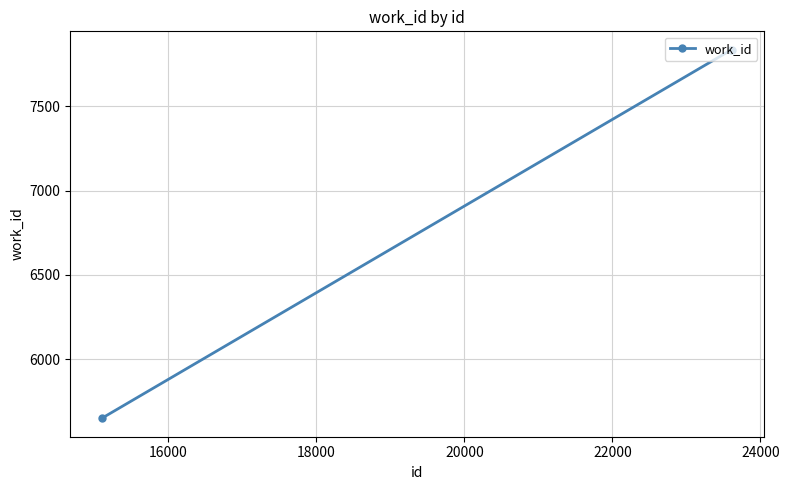

What is the difference between the second highest and minimum values?

2186